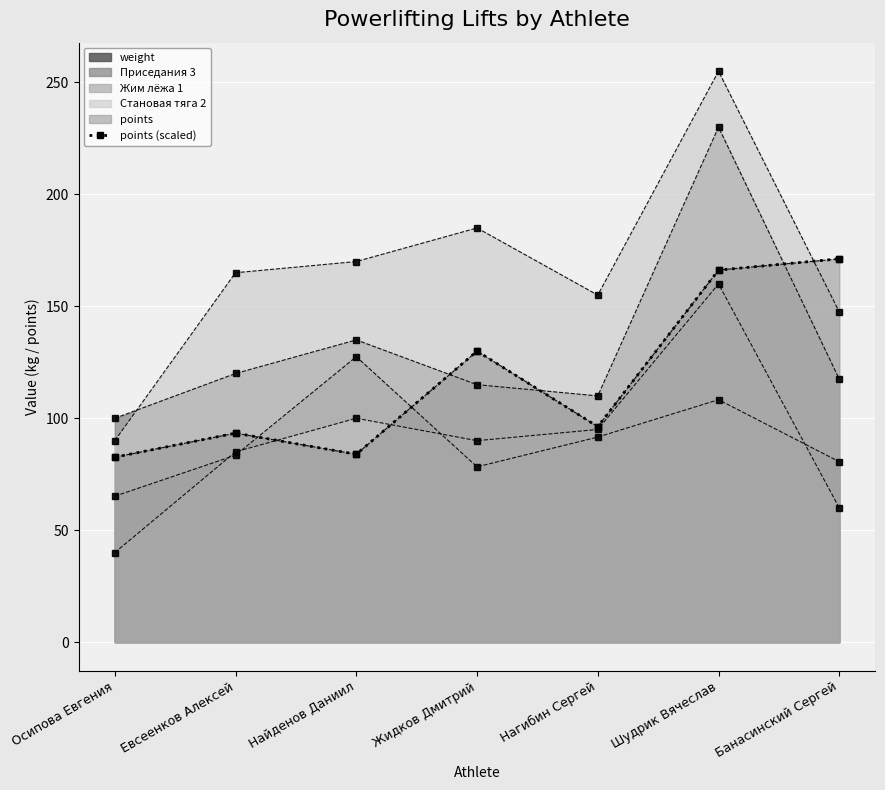

How many values are below 96?

3